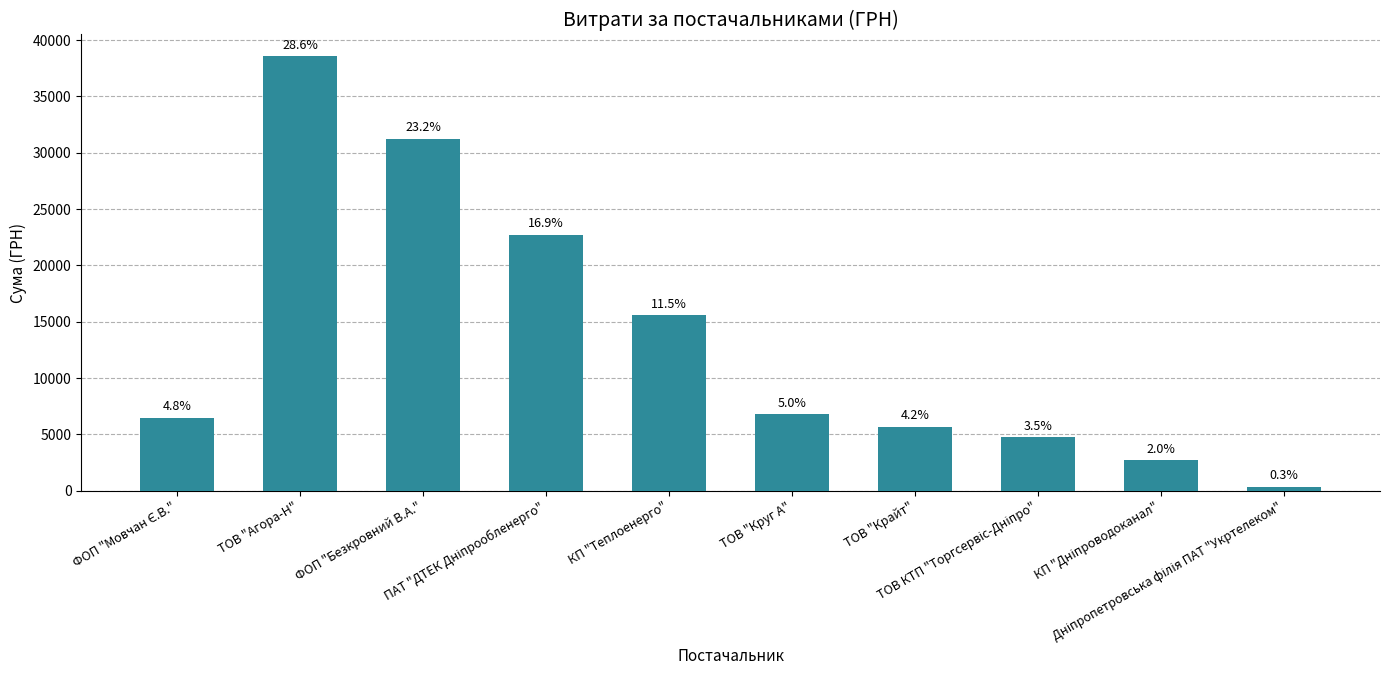

What is the greatest value displayed?

38569.6